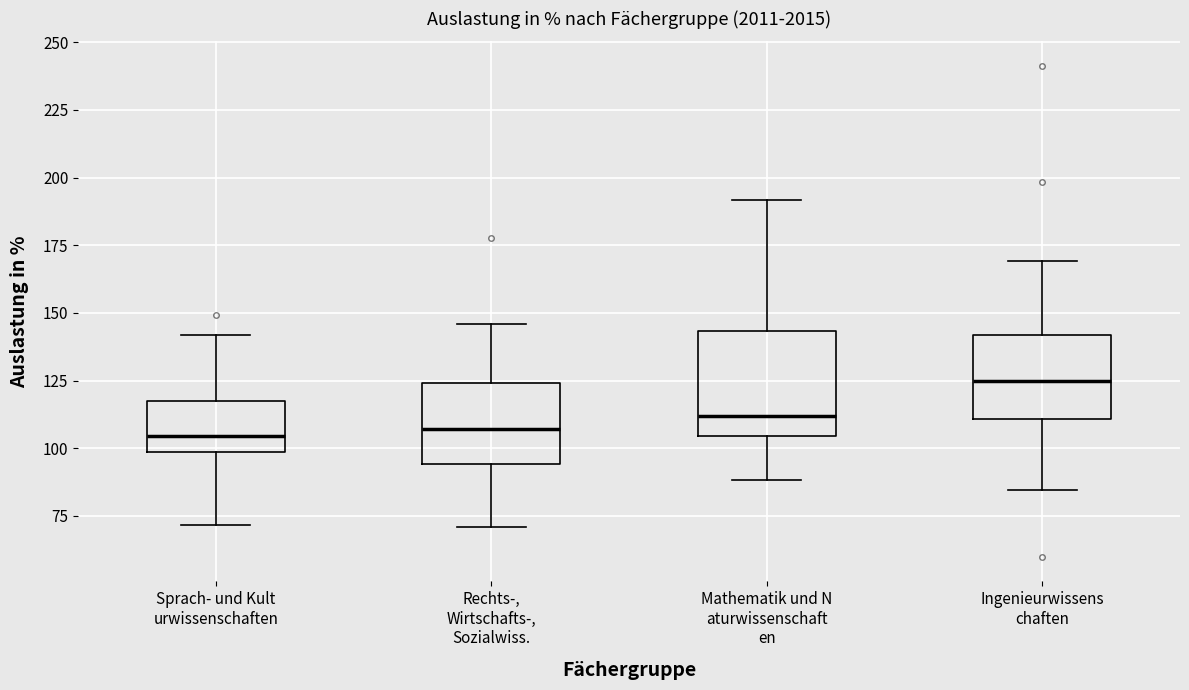

Reading left to right, read every box against the y-axis: the position of its median line, the range the box covers, and the ends of its whiskers. The values are not printed on the chart, so give them approximately, as read against the axis.

Sprach- und Kult urwissenschaften: median 105, box 100 to 115, whiskers 70 to 140
Rechts-, Wirtschafts-, Sozialwiss.: median 105, box 95 to 125, whiskers 70 to 145
Mathematik und N aturwissenschaft en: median 110, box 105 to 145, whiskers 90 to 190
Ingenieurwissens chaften: median 125, box 110 to 140, whiskers 85 to 170